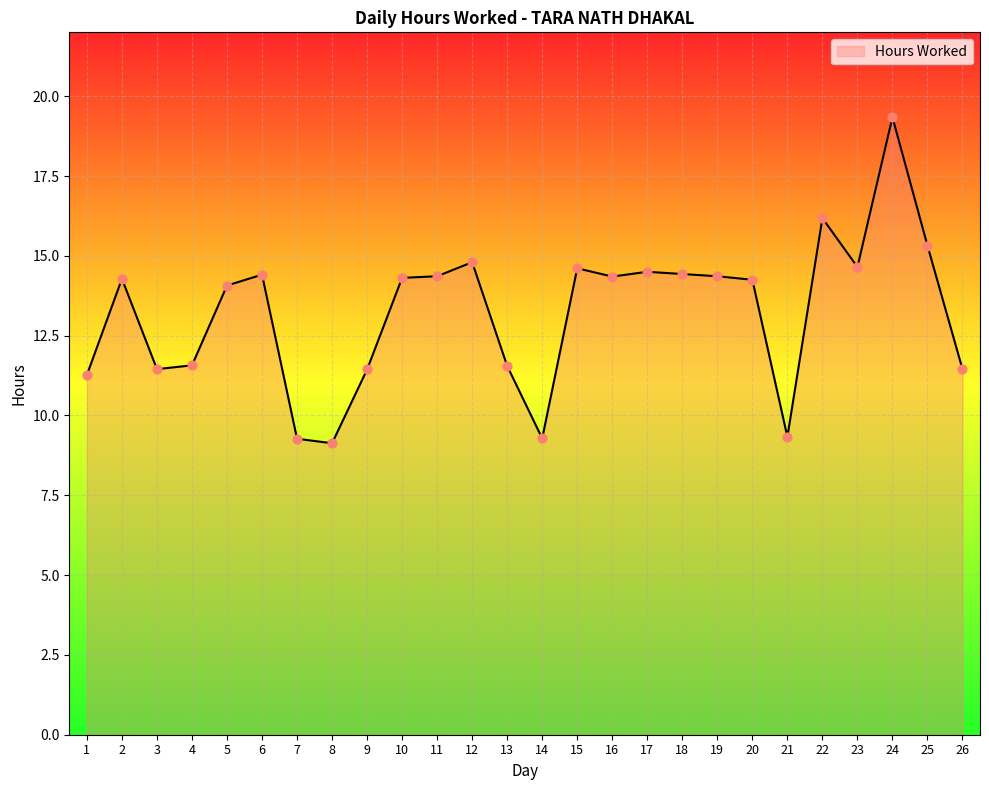

Approximately how many times larger is the value at 19 compared to 1?

1.3